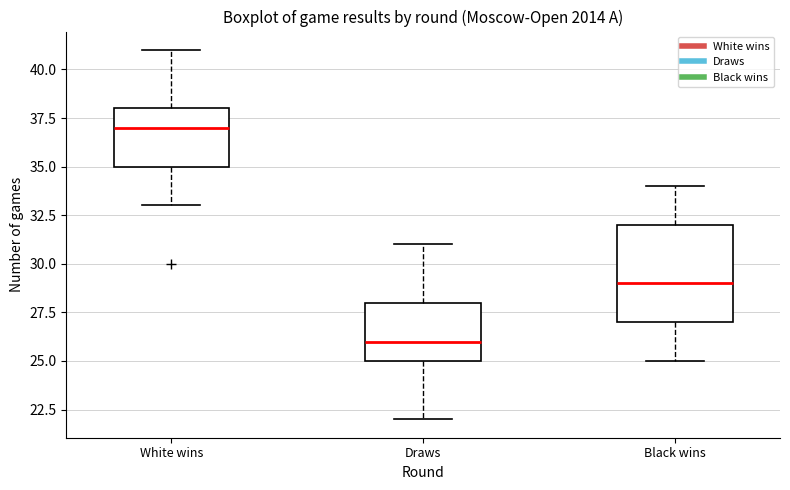

Where does the median line of the box for White wins sit on the y-axis? The values are not printed on the chart, so give them approximately, as read against the axis.

37